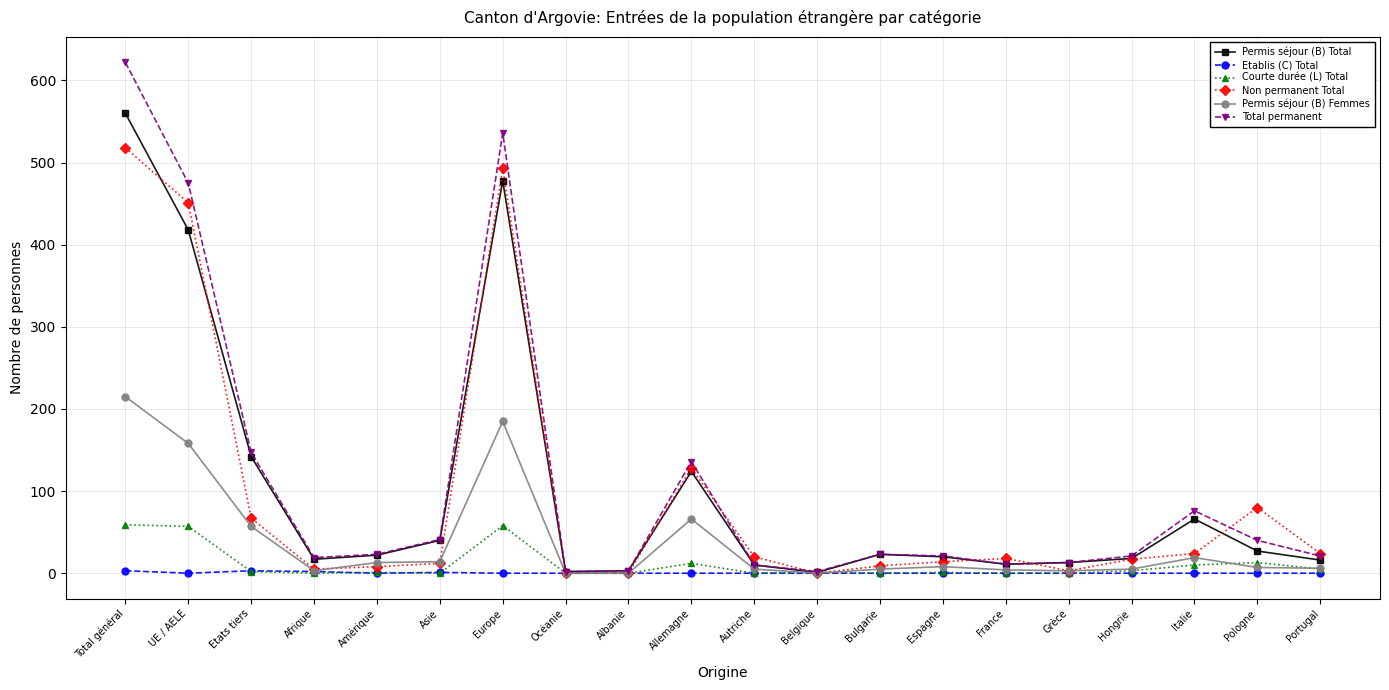

Which series changed the most between Amérique and Allemagne?

Non permanent Total